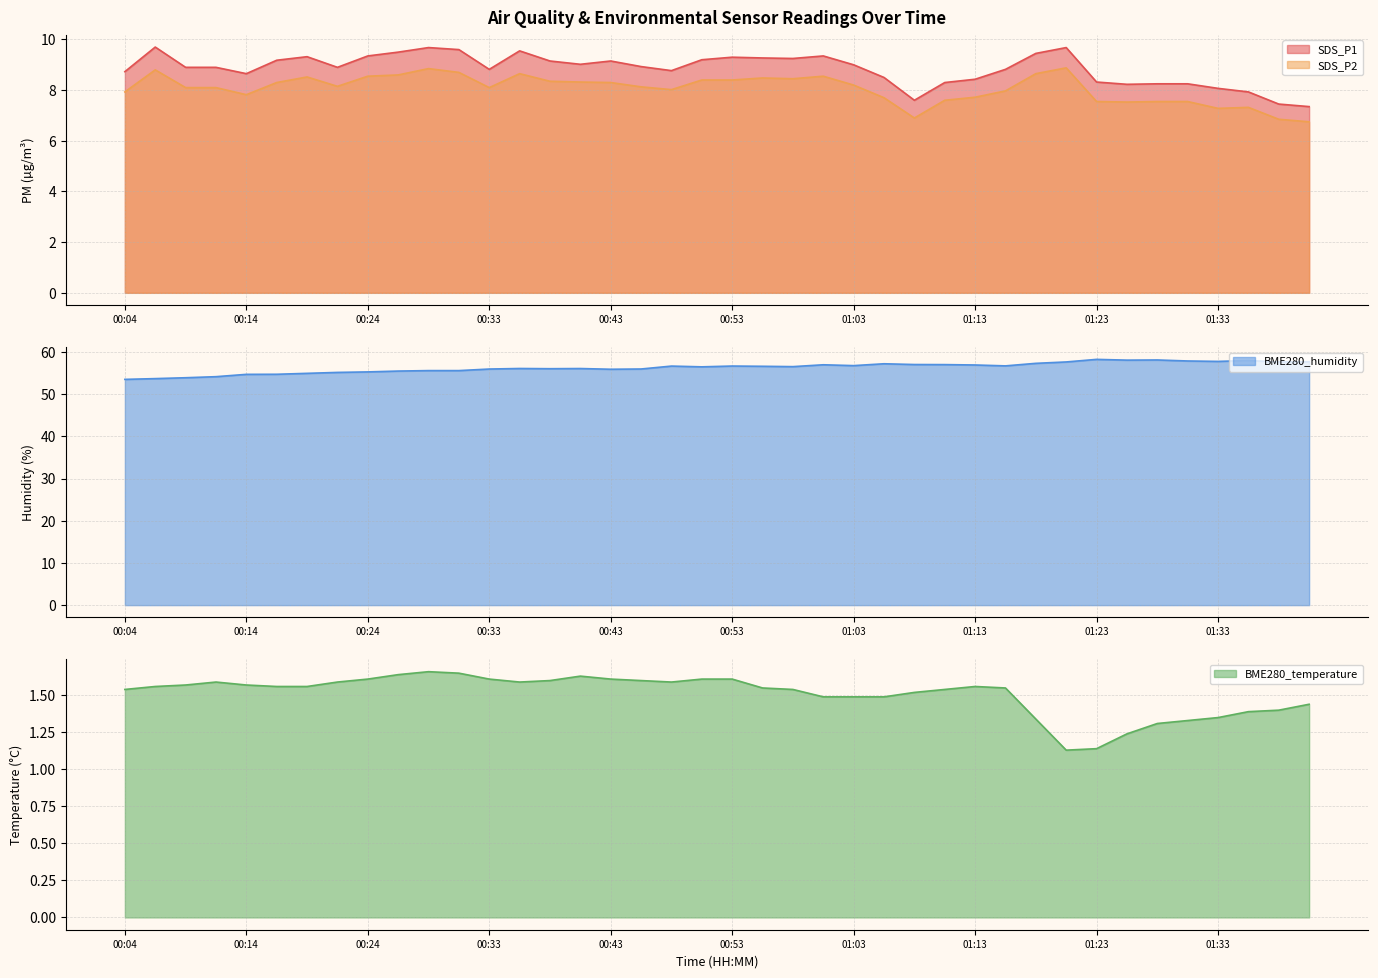

What are all the series names shown in the legend?

SDS_P1, SDS_P2, BME280_temperature, BME280_humidity